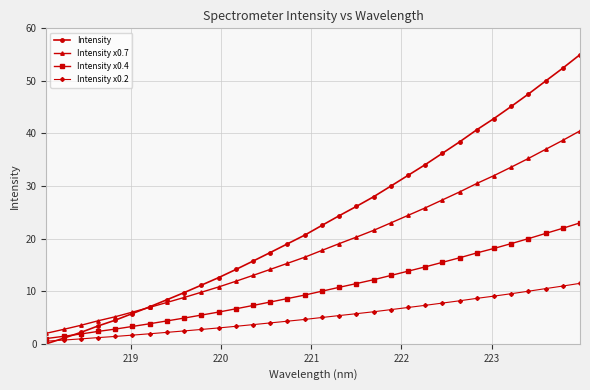

Which series has the largest total across all categories?

Intensity